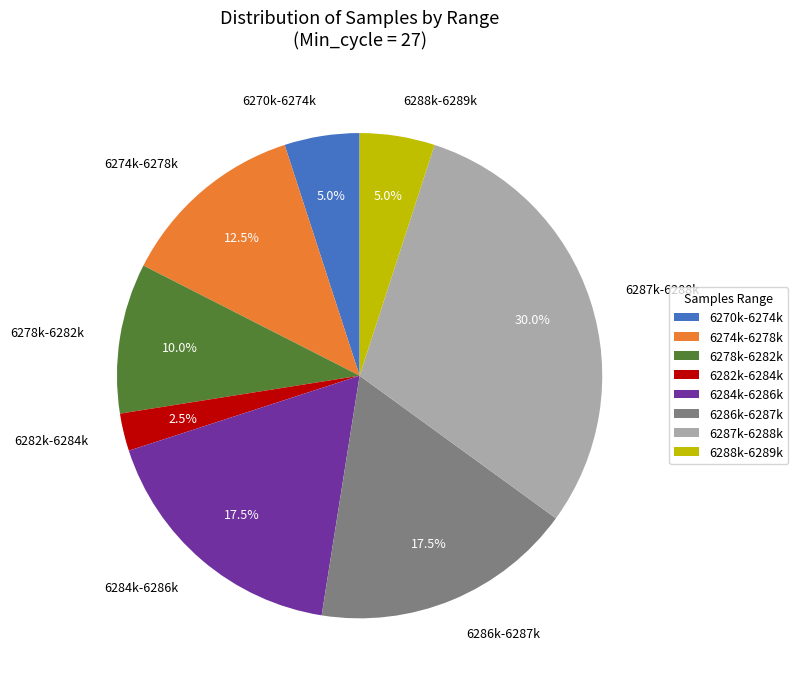

Approximately how many times larger is the value at 6288k-6289k compared to 6284k-6286k?

0.3